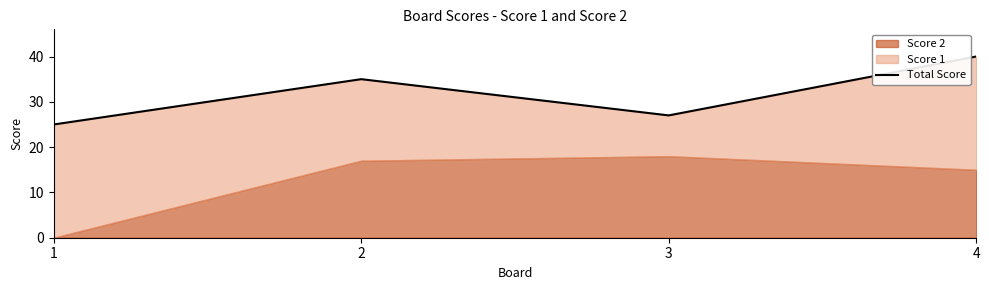

Reading right to left, transcribe all the data shown in this chart.

40	27	35	25